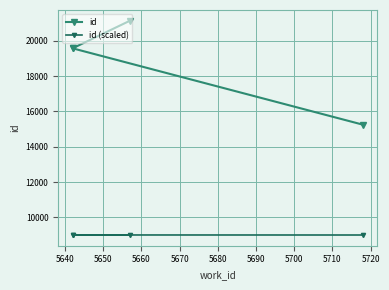

Does the chart display data point markers on the line(s)?

Yes